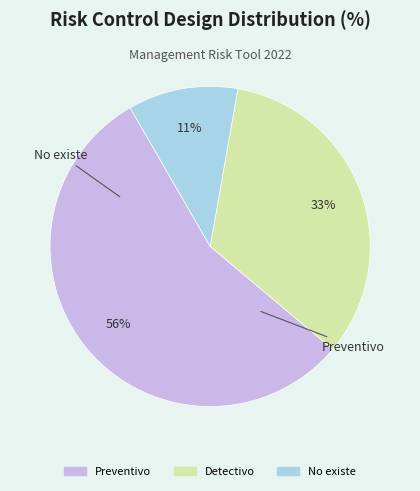

Is there a majority slice in this chart?

Yes